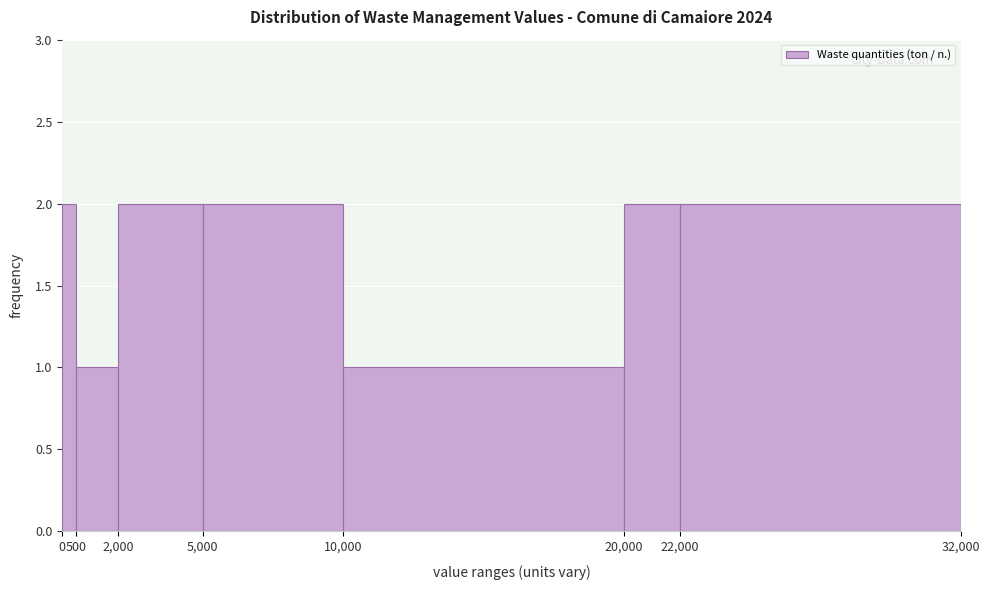

Reading left to right, transcribe this chart: for each bar, give the range it covers on the x-axis and its height. The values are not printed on the chart, so give them approximately, as read against the axis.

0 to 500: 2
500 to 2,000: 1
2,000 to 5,000: 2
5,000 to 10,000: 2
10,000 to 20,000: 1
20,000 to 22,000: 2
22,000 to 32,000: 2